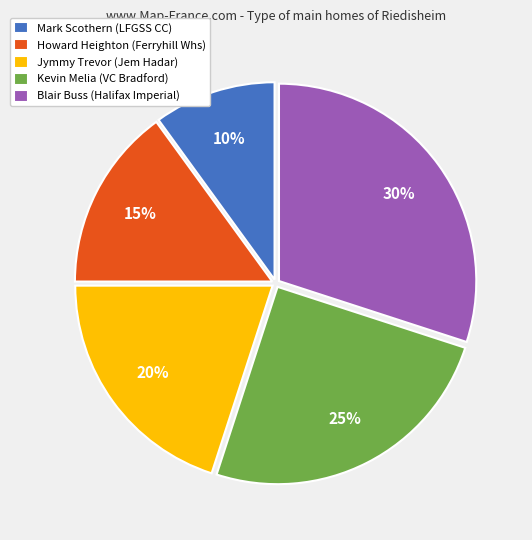

Which slice is the smallest?

Mark Scothern (LFGSS CC)